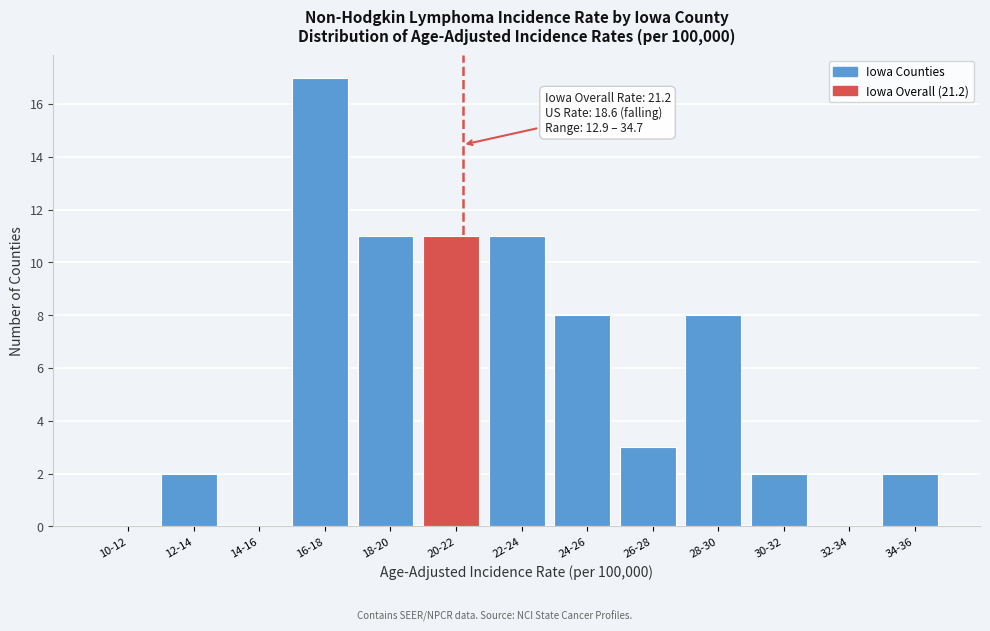

Reading left to right, extract all data points from this chart.

10-12=0	12-14=2	14-16=0	16-18=17	18-20=11	20-22=11	22-24=11	24-26=8	26-28=3	28-30=8	30-32=2	32-34=0	34-36=2